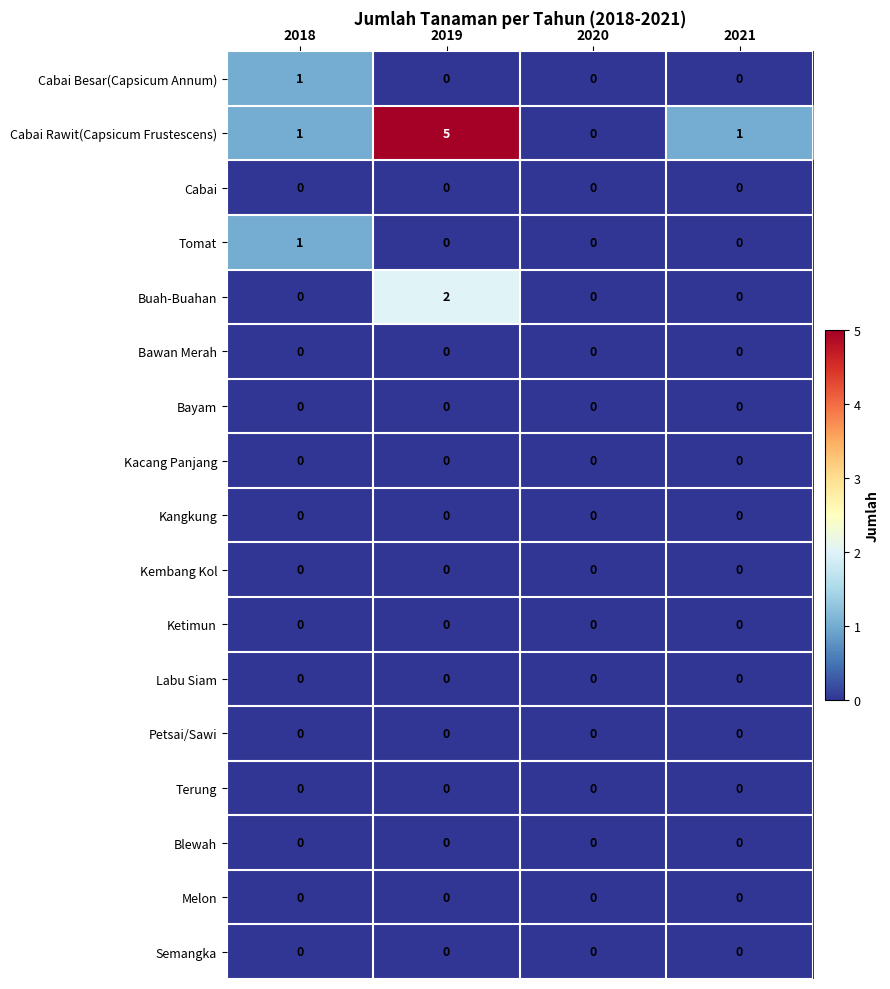

At which category is the sum across all series the highest?

2019